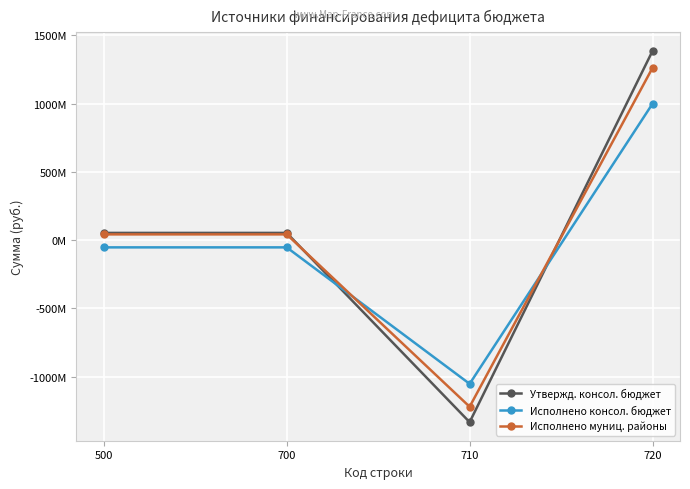

Does the chart have visible grid lines?

Yes